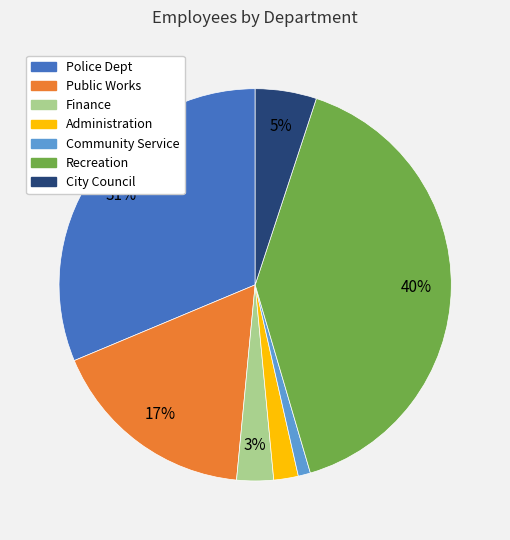

Combined, do Public Works and Community Service account for over 50%?

No